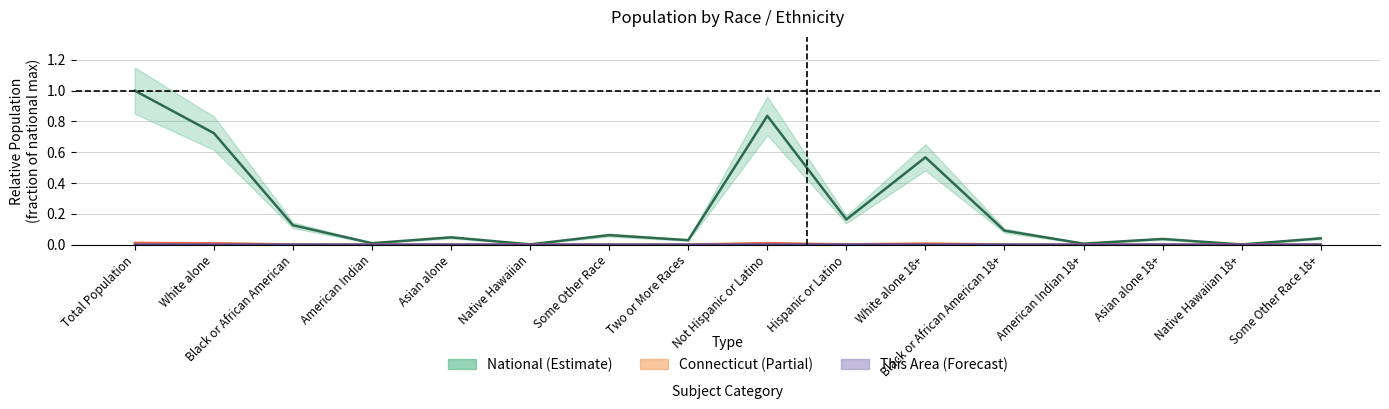

Reading right to left, extract all data points from this chart.

This Area: Some Other Race 18+=0.0	Native Hawaiian 18+=0.0	Asian alone 18+=0.0	American Indian 18+=0.0	Black or African American 18+=0.0	White alone 18+=0.0	Hispanic or Latino=0.0	Not Hispanic or Latino=0.0	Two or More Races=0.0	Some Other Race=0.0	Native Hawaiian=0.0	Asian alone=0.0	American Indian=0.0	Black or African American=0.0	White alone=0.0	Total Population=0.0
Connecticut: Some Other Race 18+=0.0	Native Hawaiian 18+=0.0	Asian alone 18+=0.0	American Indian 18+=0.0	Black or African American 18+=0.0	White alone 18+=0.0	Hispanic or Latino=0.0	Not Hispanic or Latino=0.0	Two or More Races=0.0	Some Other Race=0.0	Native Hawaiian=0.0	Asian alone=0.0	American Indian=0.0	Black or African American=0.0	White alone=0.0	Total Population=0.0
National: Some Other Race 18+=0.0	Native Hawaiian 18+=0.0	Asian alone 18+=0.0	American Indian 18+=0.0	Black or African American 18+=0.1	White alone 18+=0.6	Hispanic or Latino=0.2	Not Hispanic or Latino=0.8	Two or More Races=0.0	Some Other Race=0.1	Native Hawaiian=0.0	Asian alone=0.0	American Indian=0.0	Black or African American=0.1	White alone=0.7	Total Population=1.0